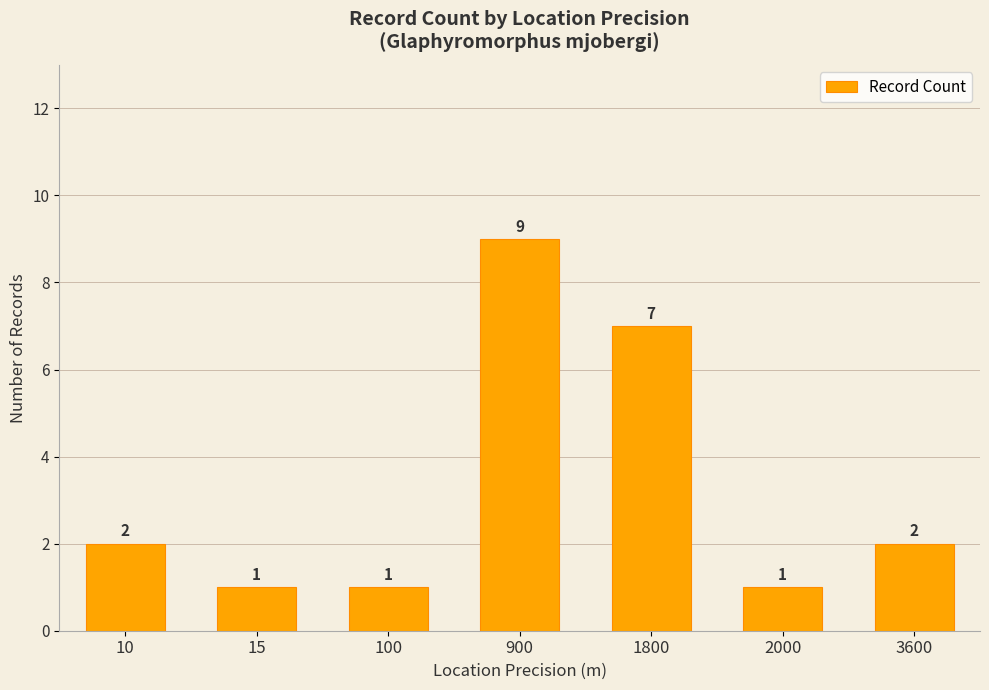

Are the bars horizontal?

No